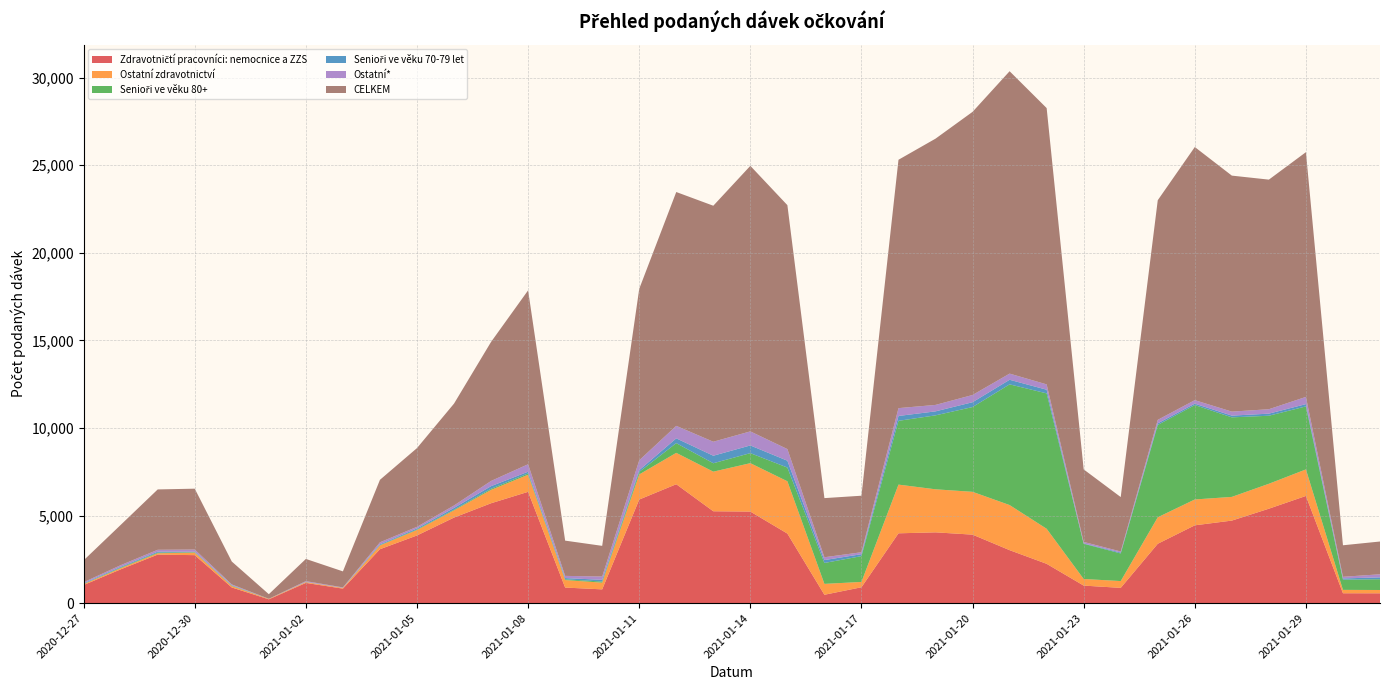

Reading right to left, extract all data points from this chart.

Zdravotničtí pracovníci: nemocnice a ZZS: 563	566	6121	5393	4714	4444	3391	873	1003	2246	3026	3912	4043	3988	908	480	3973	5229	5246	6790	5916	788	891	6356	5704	4887	3865	3080	830	1157	219	896	2741	2772	1930	1035
Ostatní zdravotnictví: 189	193	1515	1423	1353	1476	1512	389	377	2001	2575	2444	2457	2780	304	621	2986	2763	2261	1791	1432	382	429	976	763	411	312	216	39	44	26	82	145	77	71	53
Senioři ve věku 80+: 615	585	3596	3884	4540	5389	5272	1576	2012	7729	6890	4840	4222	3641	1473	1194	782	573	481	554	146	64	42	74	63	38	31	20	3	5	1	20	25	36	30	12
Senioři ve věku 70-79 let: 106	68	131	119	100	81	90	52	19	209	262	276	228	278	111	165	391	439	429	274	99	97	71	99	150	101	59	44	6	9	3	26	24	55	47	35
Ostatní*: 176	94	412	253	228	200	201	61	86	305	352	413	368	447	112	162	665	803	799	714	562	191	125	426	297	141	92	115	23	43	2	46	127	108	91	61
CELKEM: 1871	1799	13971	13106	13472	14449	12537	3106	4139	15773	17261	16163	15199	14178	3226	3375	13924	15158	13472	13348	9787	1750	2012	9927	7937	5815	4494	3566	914	1267	261	1306	3474	3445	2298	1250